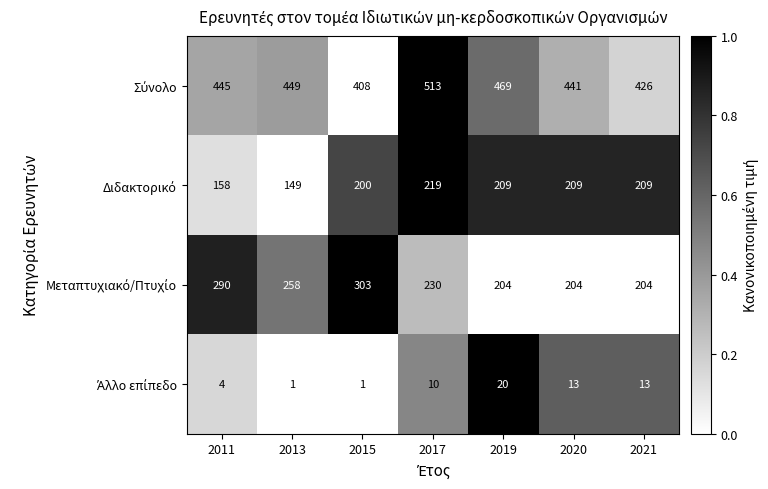

What is the spread (max minus min) of values at 2015?

407